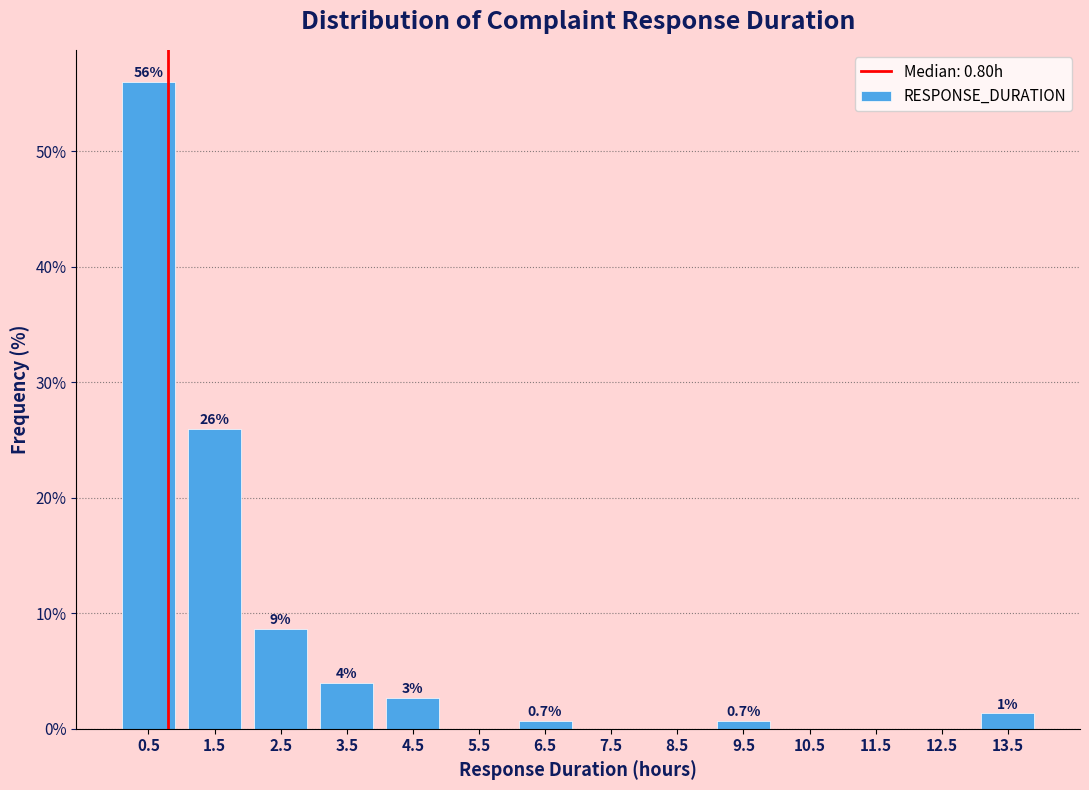

Which range on the x-axis has the tallest bar?

0 to 1